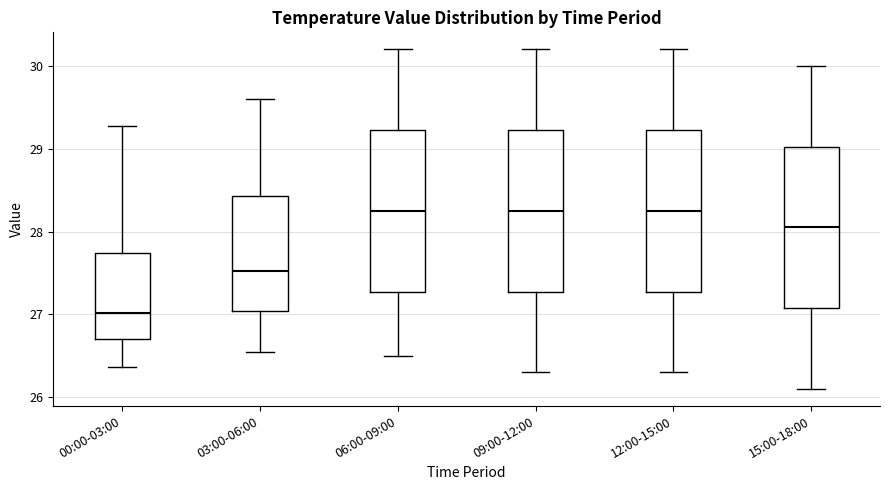

Reading left to right, transcribe this box plot: for each box, give where its median line is, the range the box spans, and where its two whiskers end, as read against the y-axis. The values are not printed on the chart, so give them approximately, as read against the axis.

00:00-03:00: median 27.0, box 26.7 to 27.7, whiskers 26.4 to 29.3
03:00-06:00: median 27.5, box 27.0 to 28.4, whiskers 26.6 to 29.6
06:00-09:00: median 28.3, box 27.3 to 29.2, whiskers 26.5 to 30.2
09:00-12:00: median 28.3, box 27.3 to 29.2, whiskers 26.3 to 30.2
12:00-15:00: median 28.3, box 27.3 to 29.2, whiskers 26.3 to 30.2
15:00-18:00: median 28.1, box 27.1 to 29.0, whiskers 26.1 to 30.0